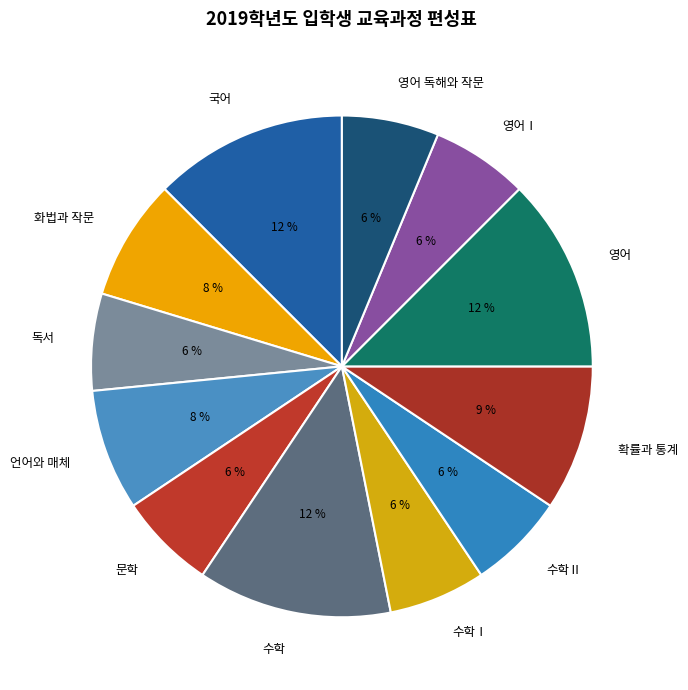

Approximately how many times larger is the value at 수학Ⅱ compared to 확률과 통계?

0.7